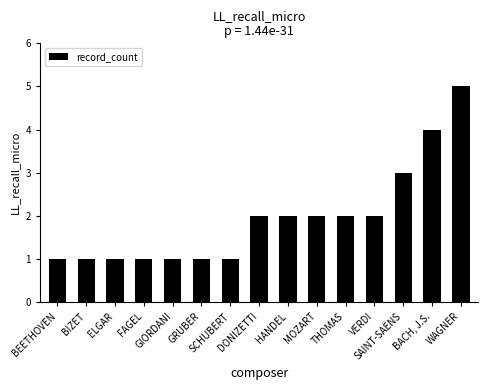

What is the sum of the values at MOZART and SCHUBERT?

3